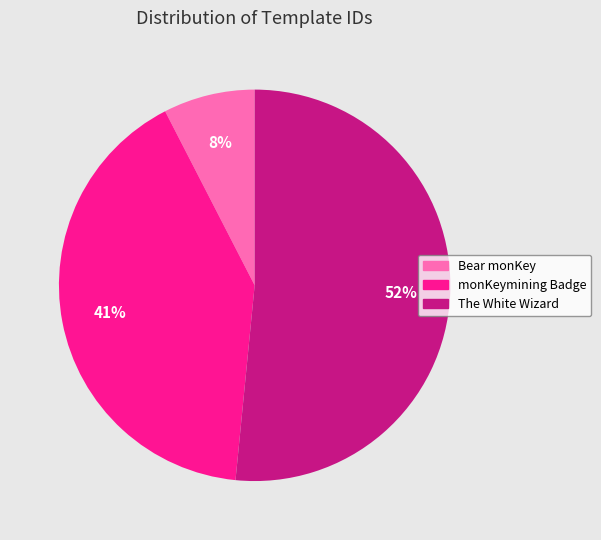

To the nearest percent, what is the average slice percentage?

33%